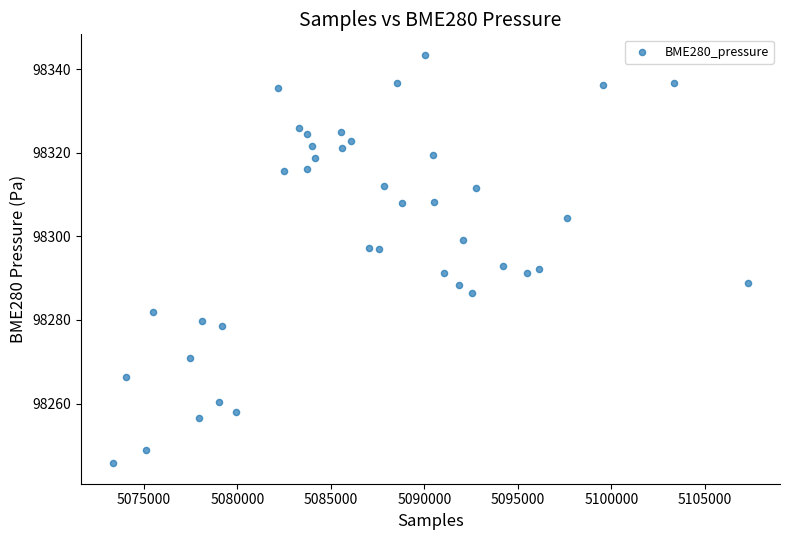

What is the range of Y values (max minus min)?

97.7